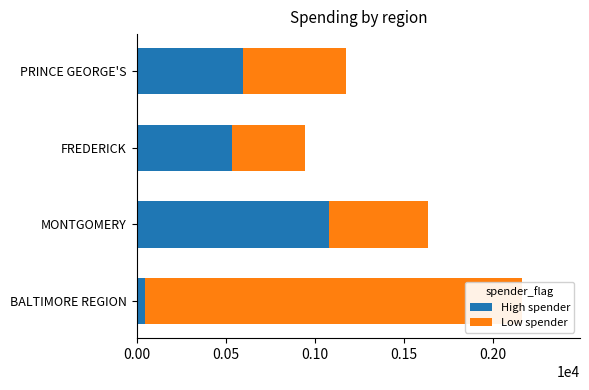

Rank the series by their average value, from highest to lowest.

Low spender, High spender